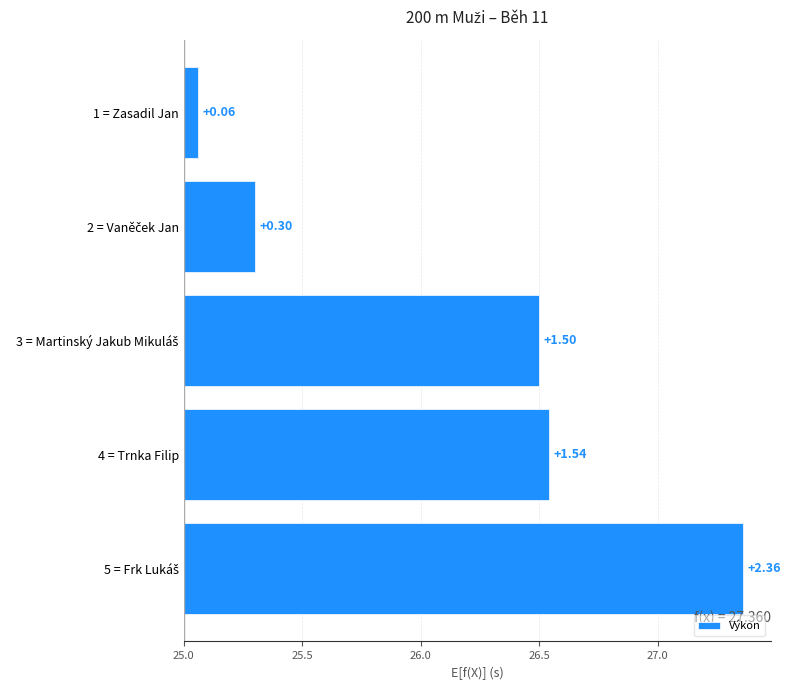

The chart shows a value of 0.6 at 3 = Martinský Jakub Mikuláš. True or false?

False